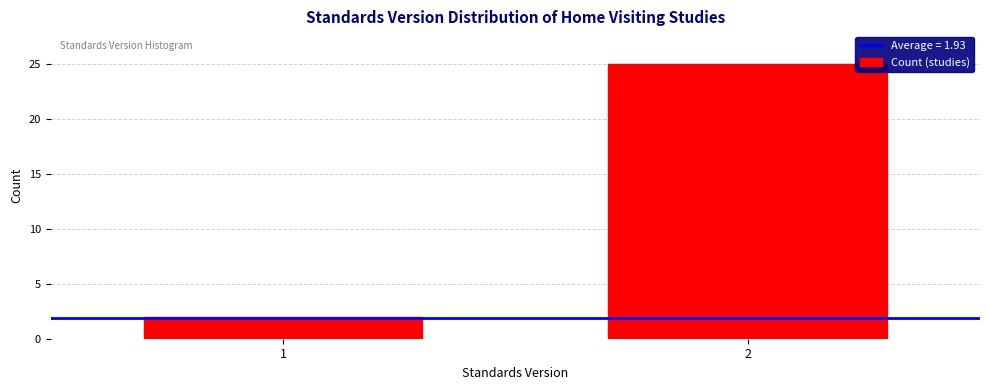

Reading left to right, extract all data points from this chart.

1=2	2=25